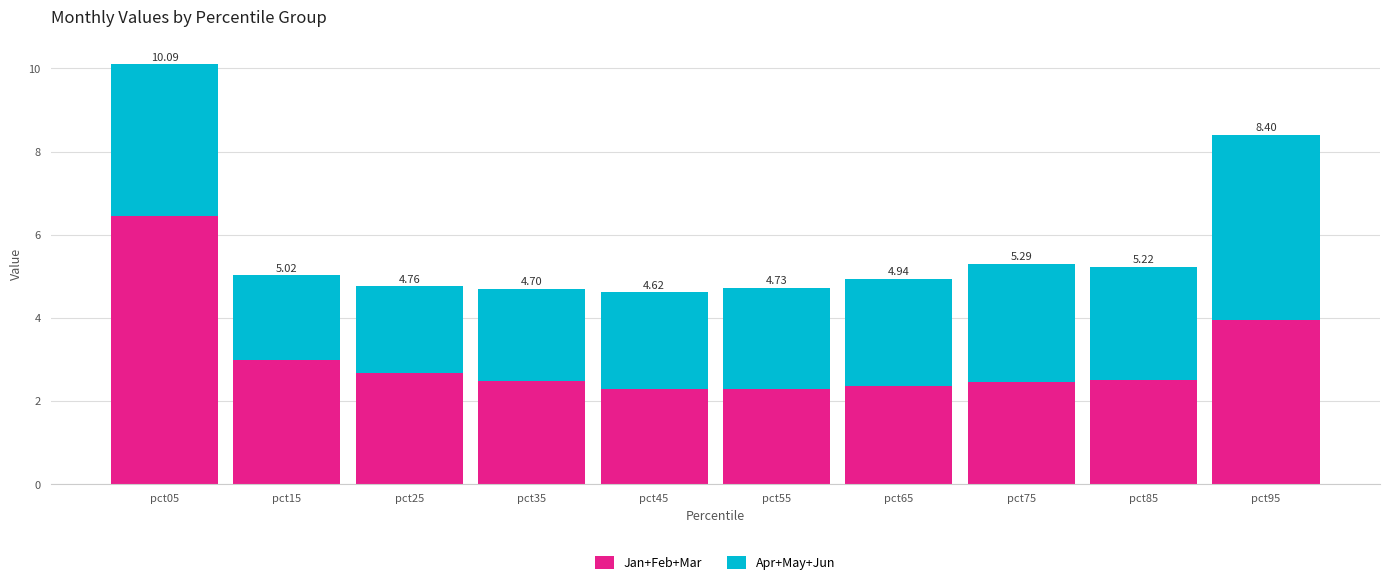

Are the bars horizontal?

No